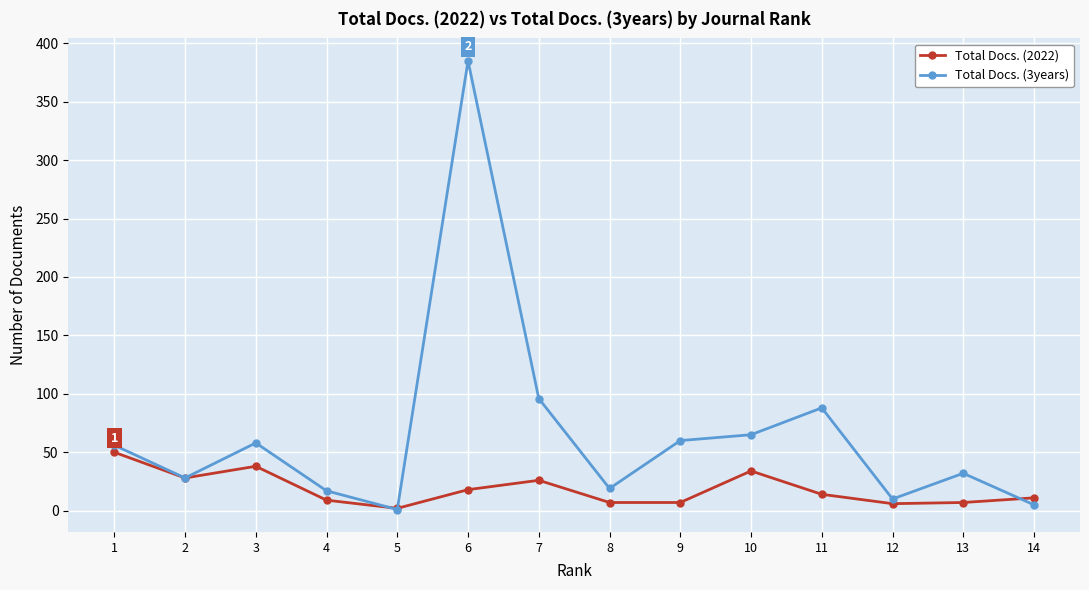

Rank the series at 12 from highest to lowest value.

Total Docs. (3years), Total Docs. (2022)